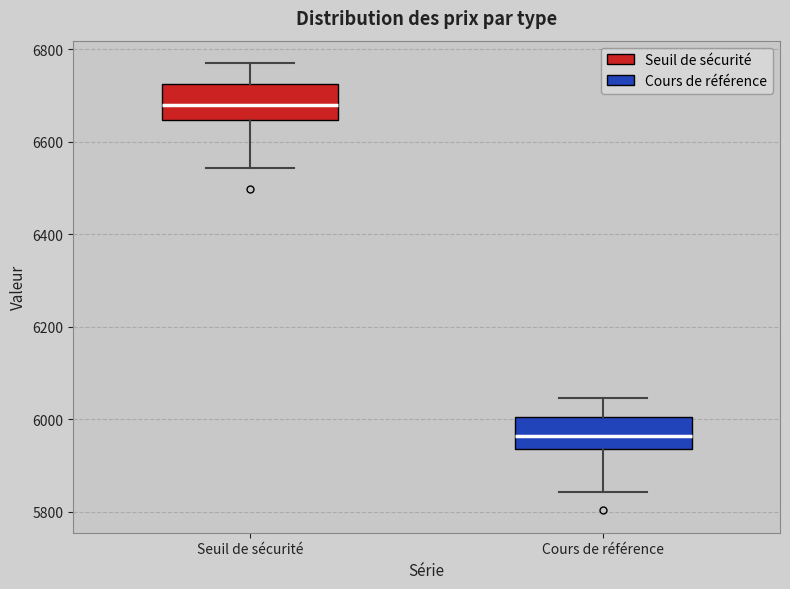

Reading left to right, read every box against the y-axis: the position of its median line, the range the box covers, and the ends of its whiskers. The values are not printed on the chart, so give them approximately, as read against the axis.

Seuil de sécurité: median 6680, box 6640 to 6720, whiskers 6540 to 6780
Cours de référence: median 5960, box 5940 to 6000, whiskers 5840 to 6040